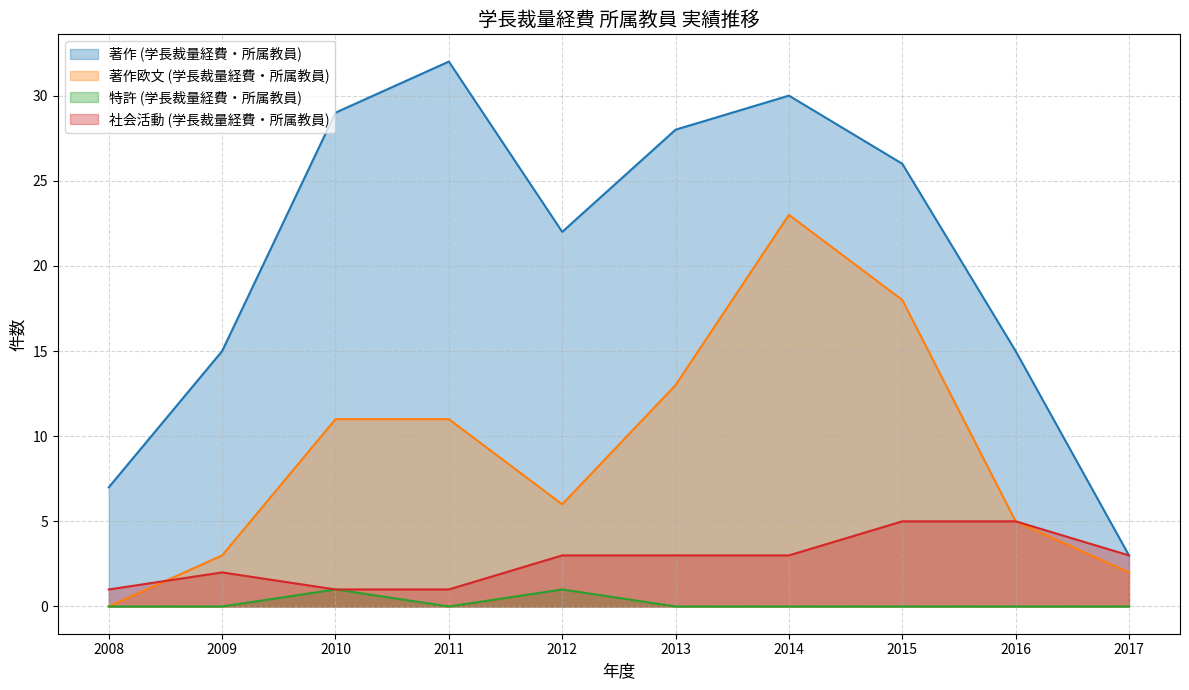

What is the value of the 社会活動 (学長裁量経費・所属教員) point at the 2nd from the left?

2